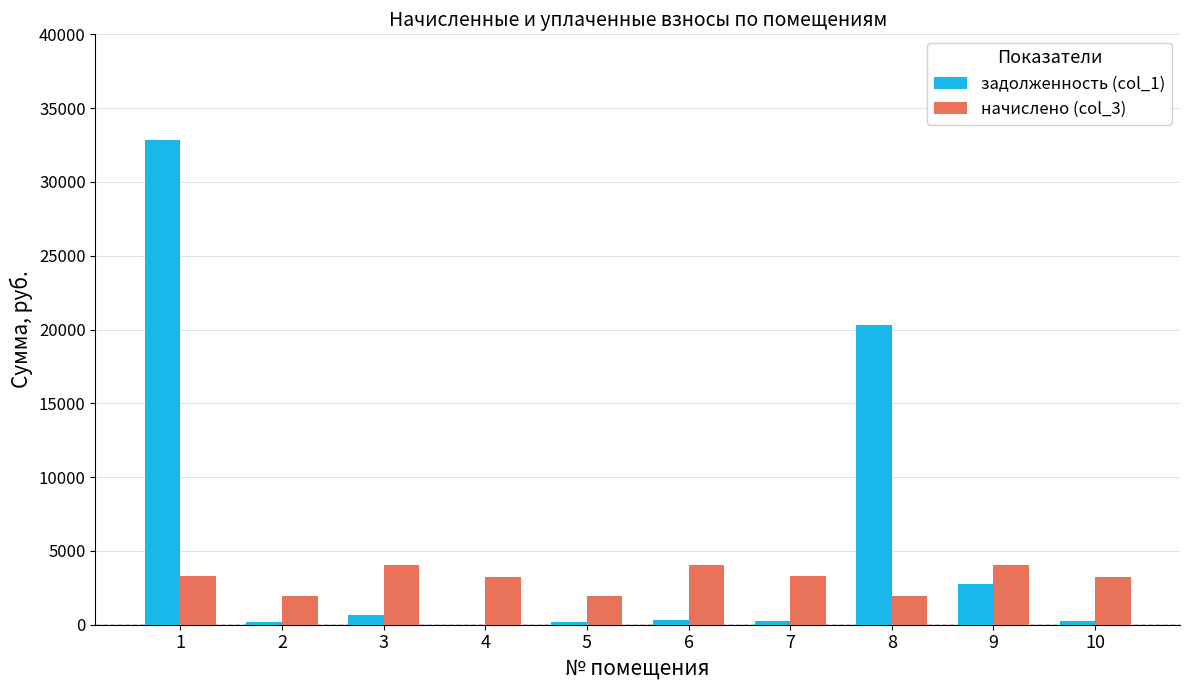

At which category is the sum across all series the highest?

1